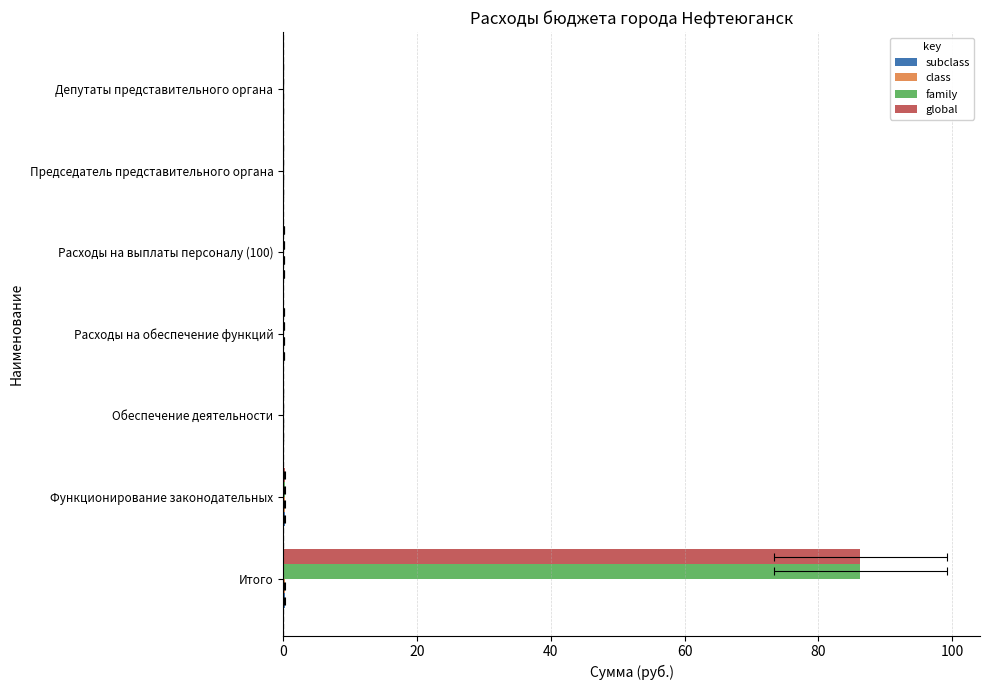

True or false: global has a value of 0.0 at Председатель представительного органа.

True